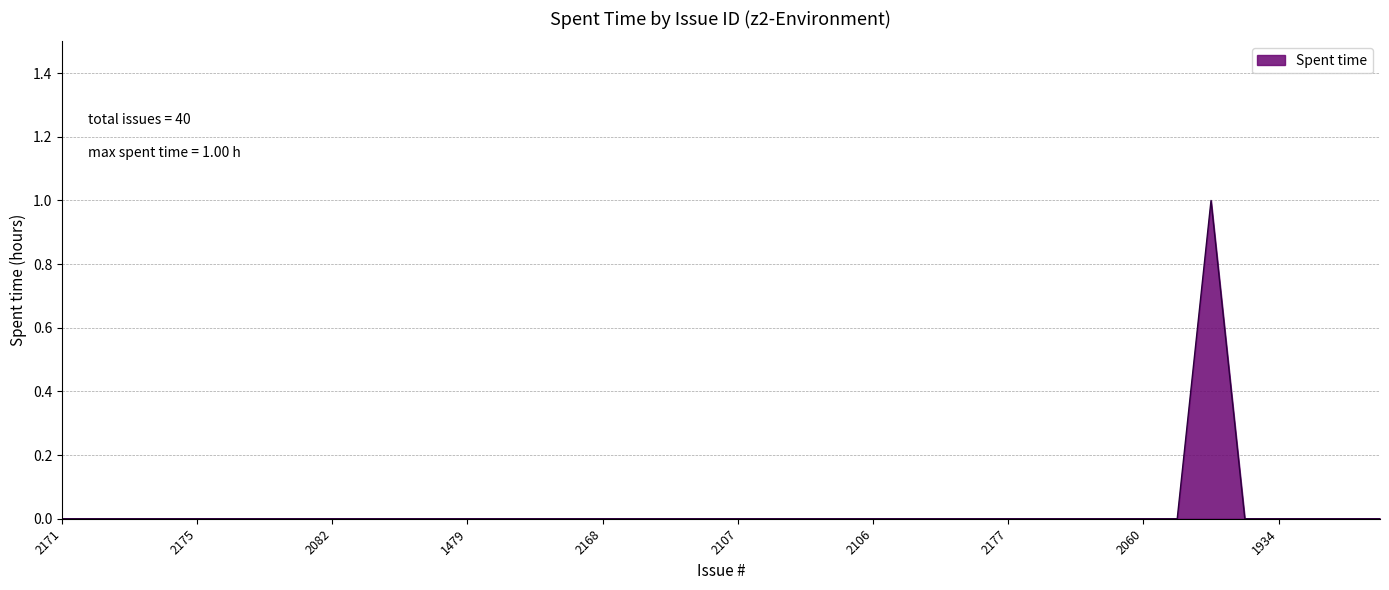

Is this an area chart (filled region under the line)?

Yes